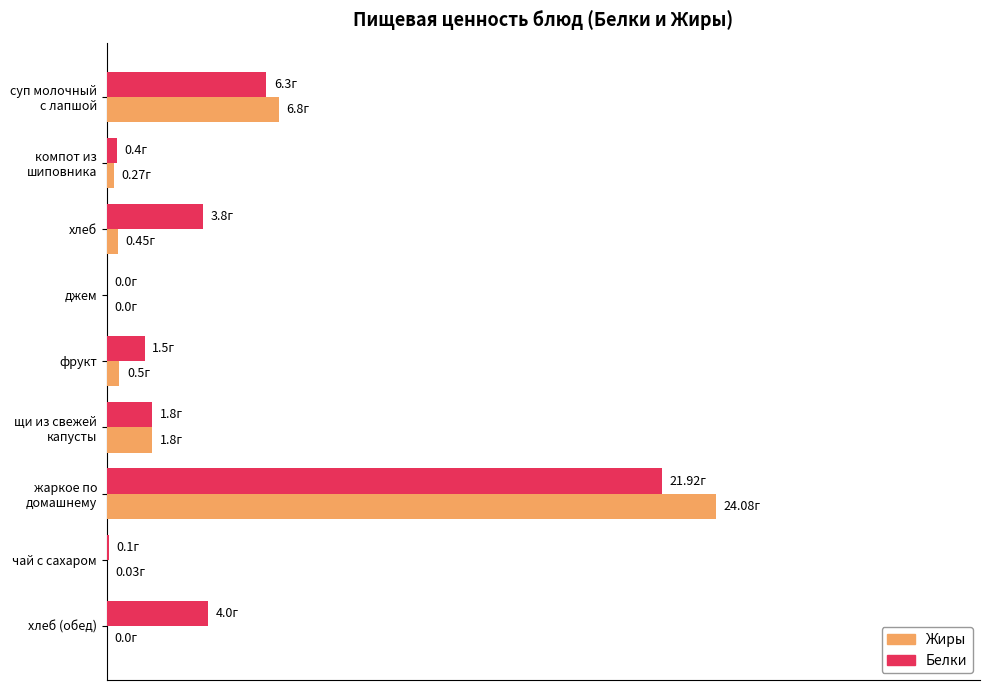

What are all the series names shown in the legend?

Жиры, Белки